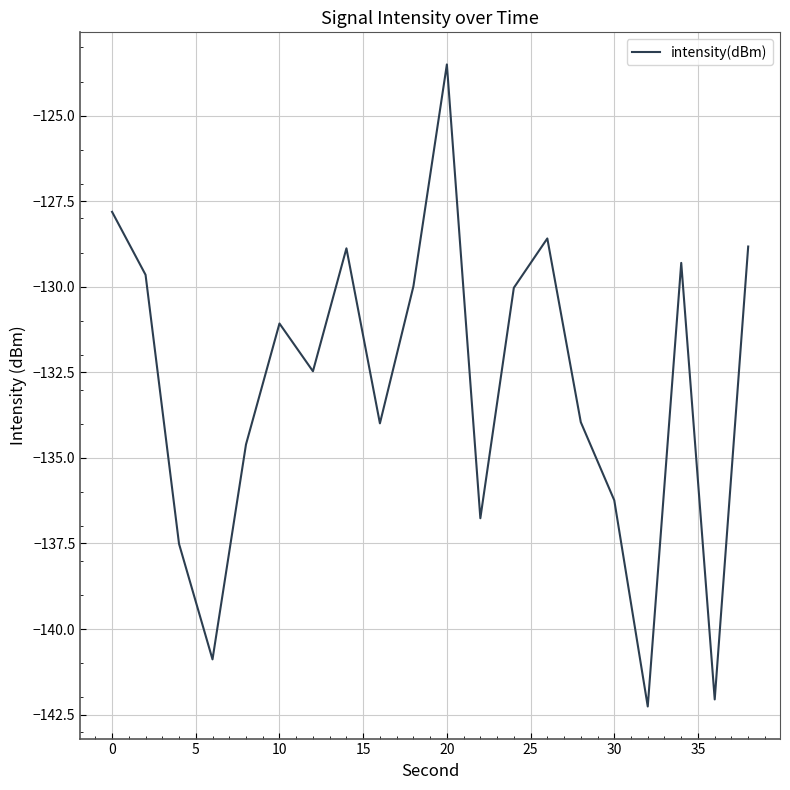

What is the greatest value displayed?

-123.5